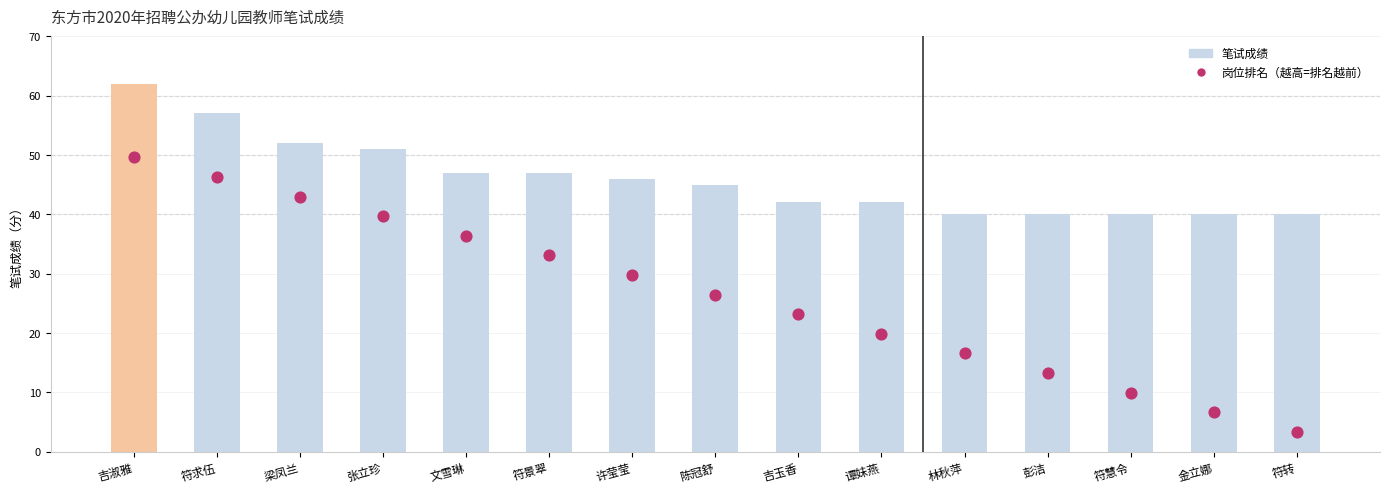

Which series has the largest total across all categories?

笔试成绩